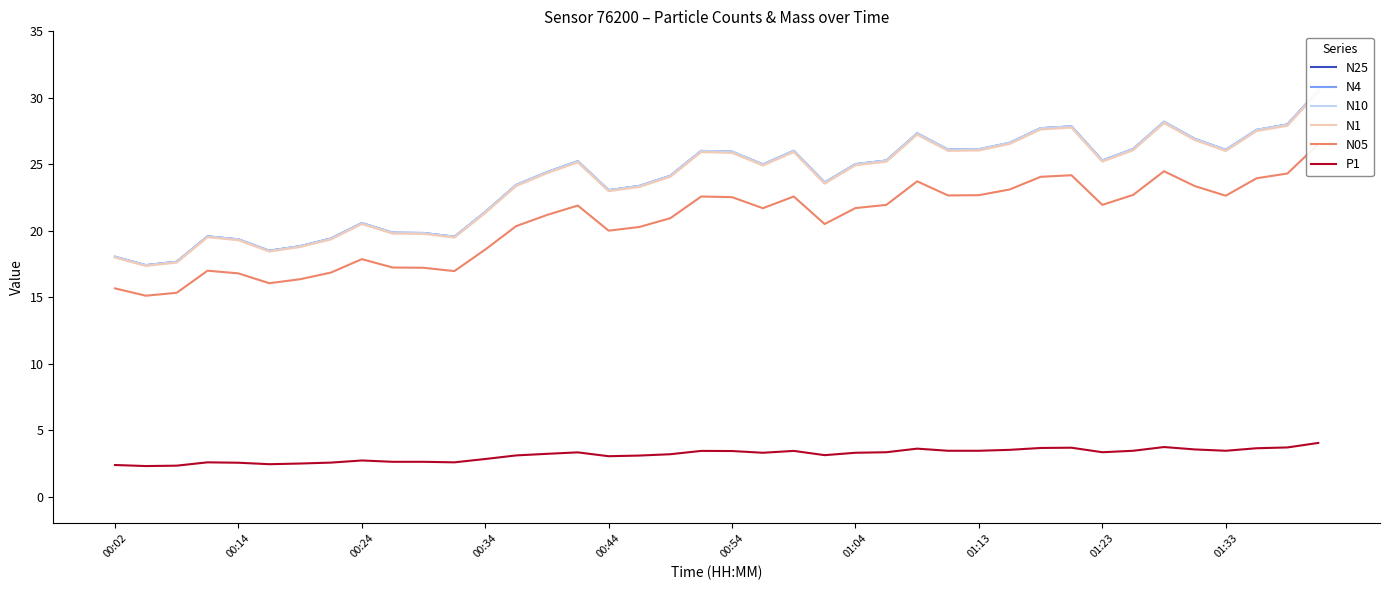

Is the value of N10 at 33 greater than the value of N05 at 11?

Yes